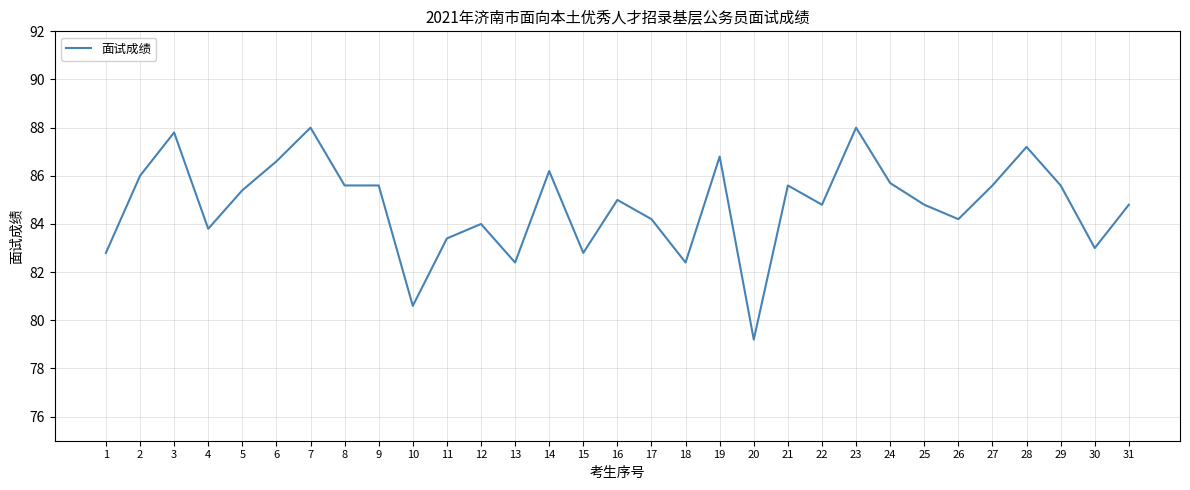

The value at 8 is 85.6. True or false?

True